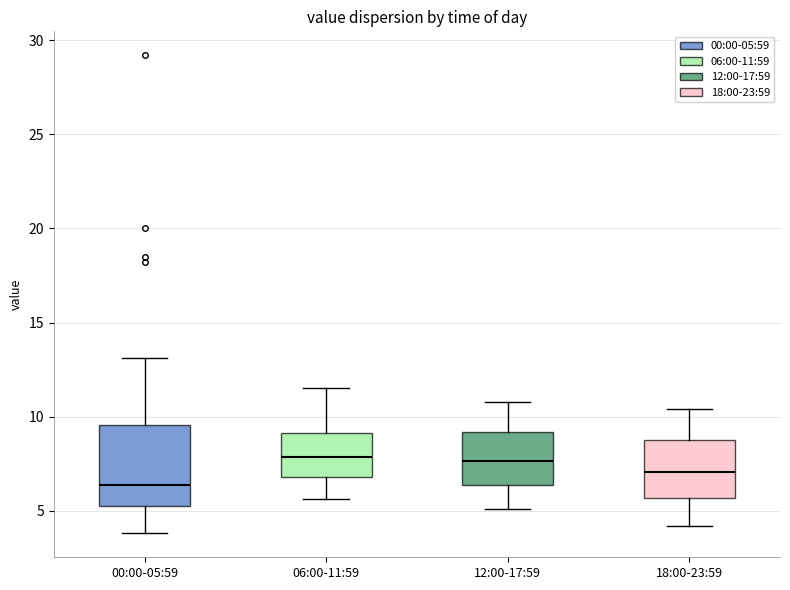

Comparing the boxes themselves (not the whiskers), which one is the tallest?

00:00-05:59